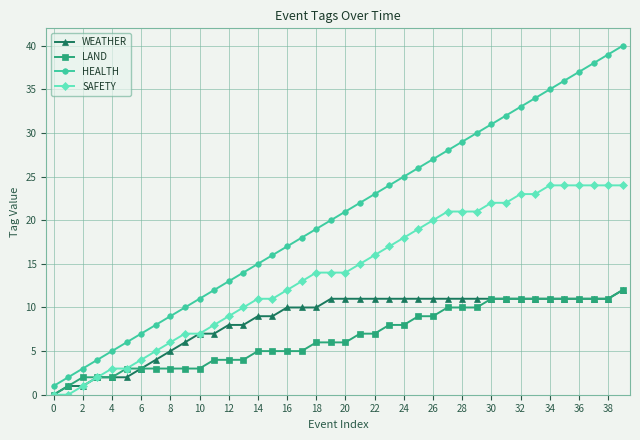

True or false: HEALTH has more than 0 interior local peaks.

False